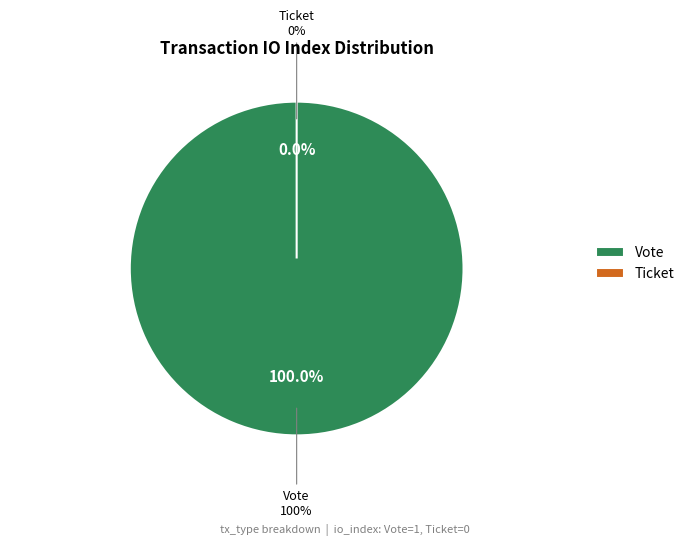

Is there any slice that represents more than half of the pie?

Yes